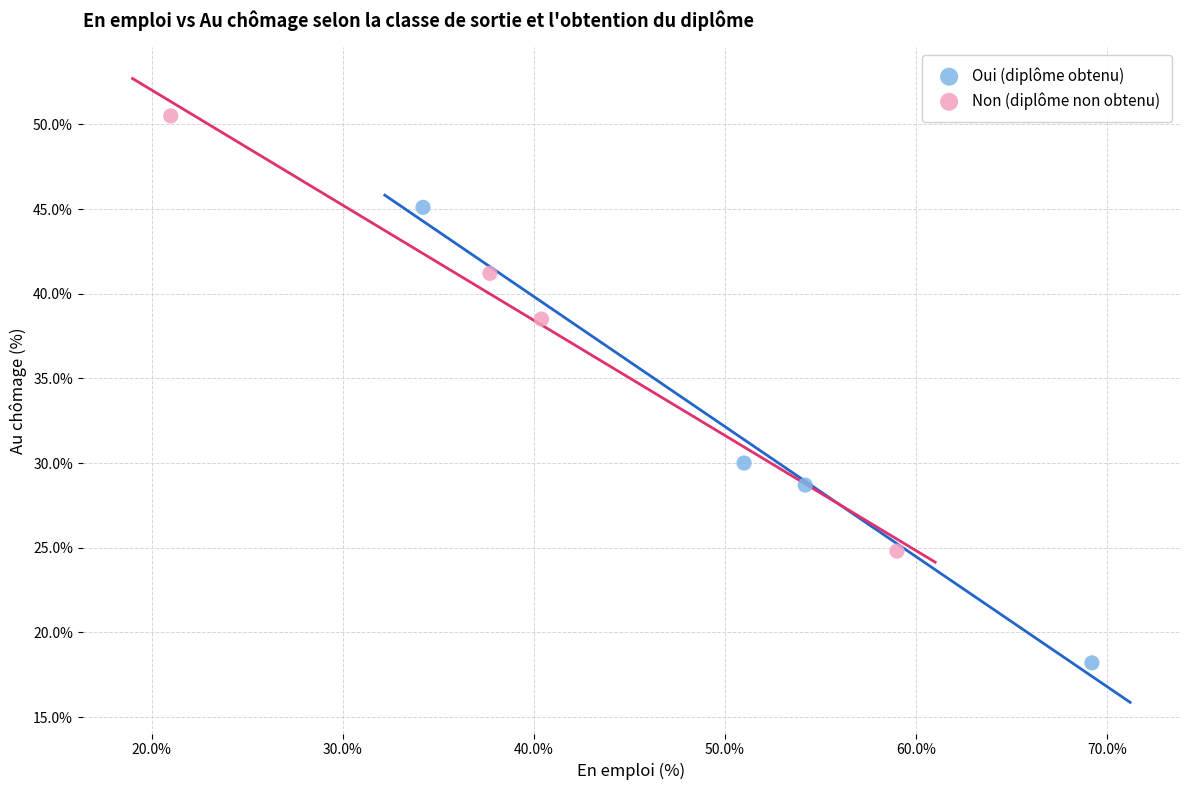

Which series reaches the minimum Y coordinate?

Oui (diplôme obtenu)